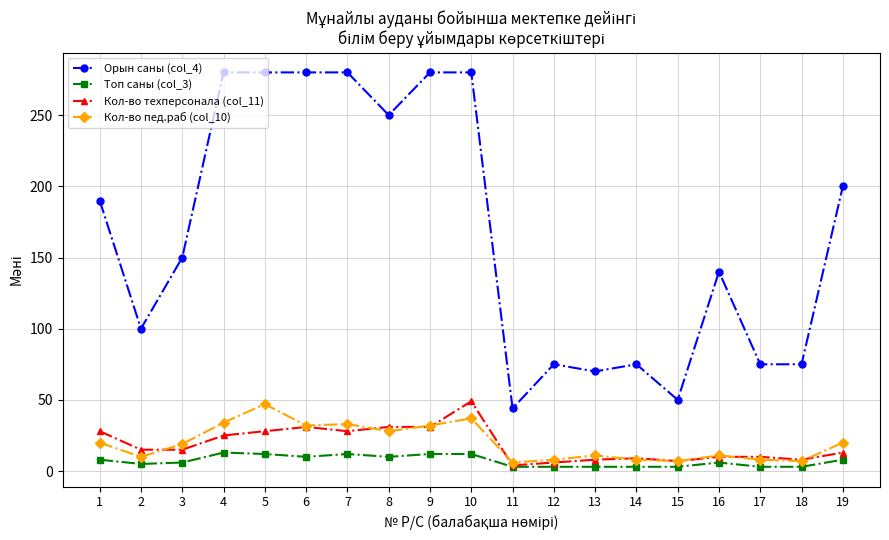

Between 1 and 13, which series saw the biggest shift?

Орын саны (col_4)